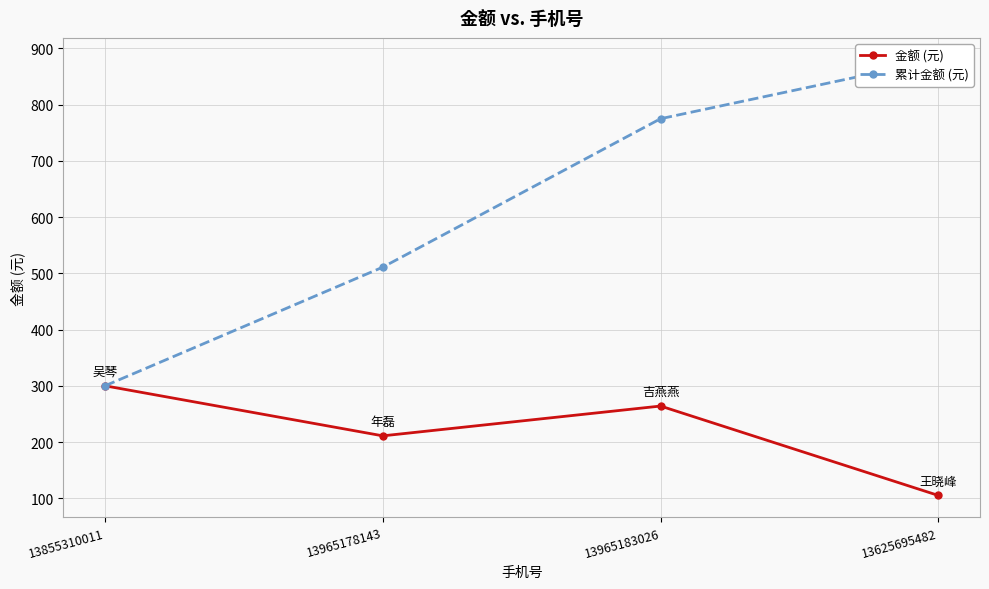

The 累计金额 (元) series shows 775 at 13965183026. True or false?

True